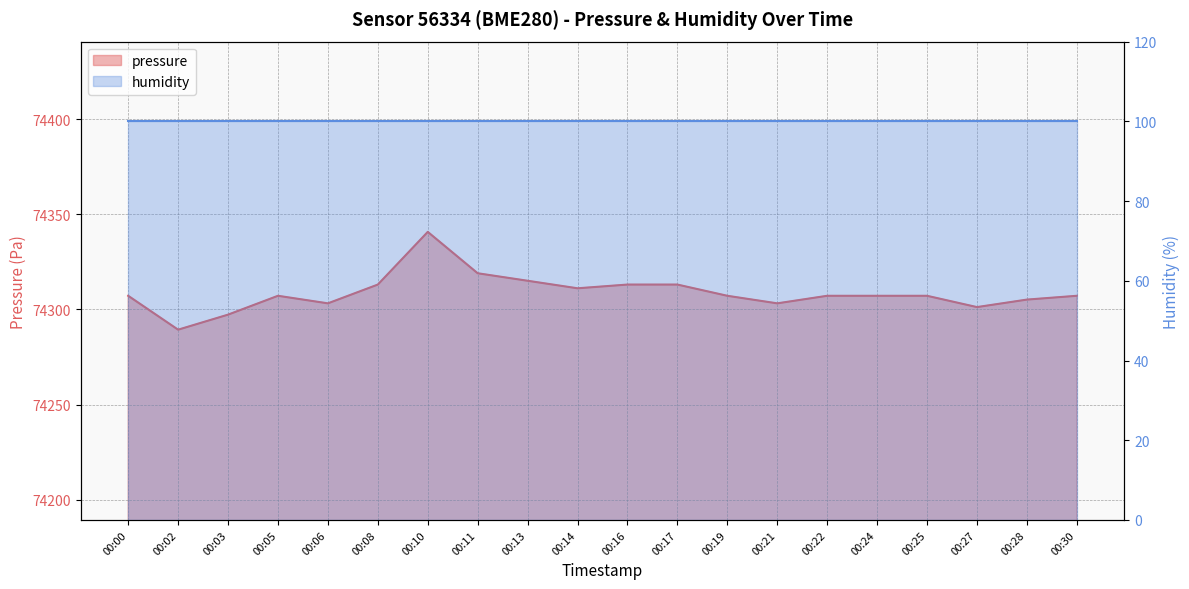

Where is the first local minimum?

00:02